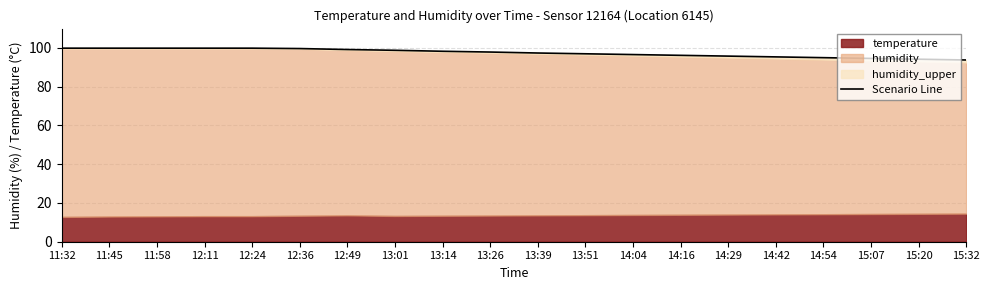

What is the maximum value shown in the chart?

99.9